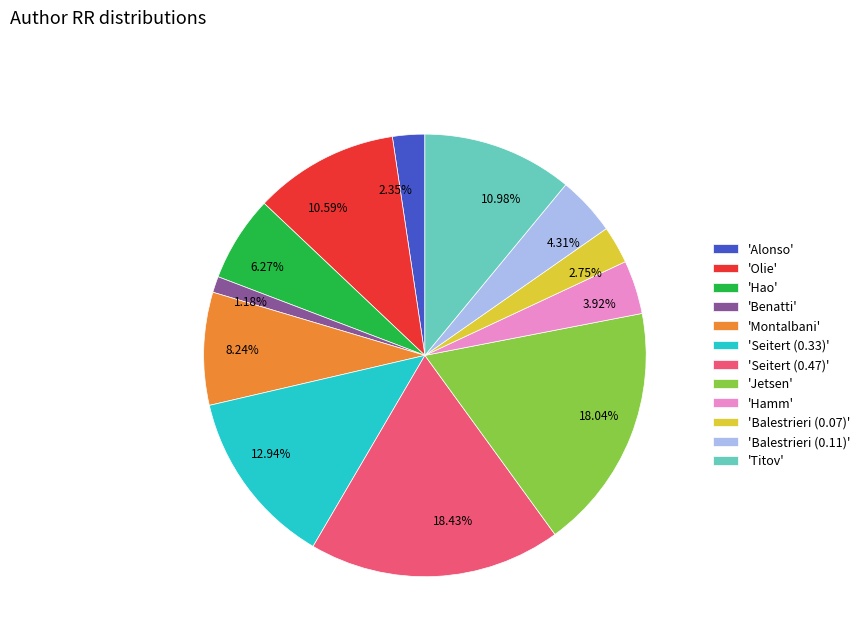

How many segments does this pie chart have?

12